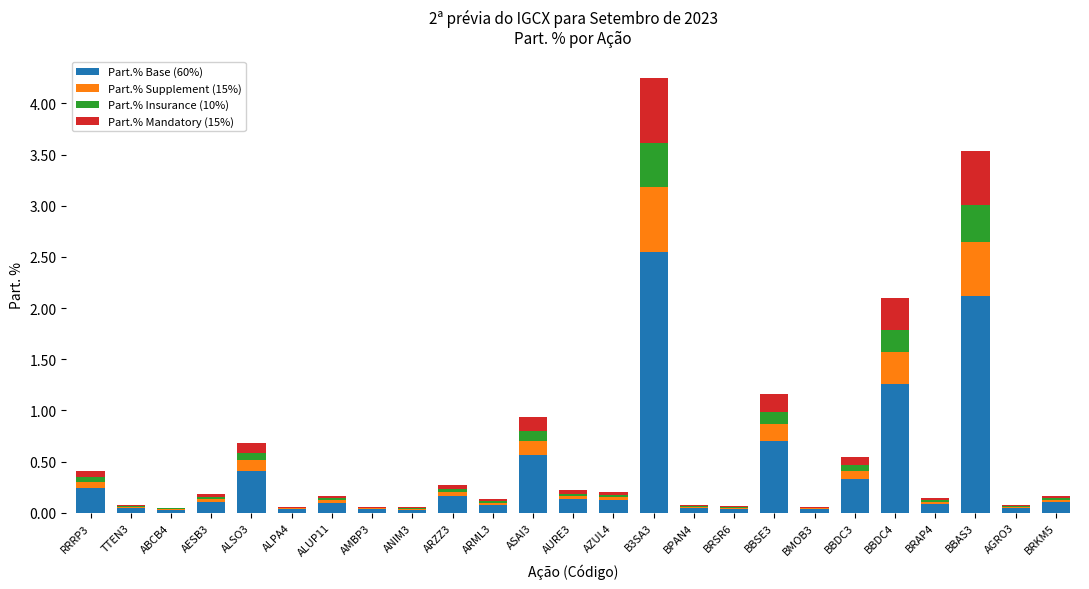

True or false: Part.% Base (60%) has a value of 0.0 at BPAN4.

True